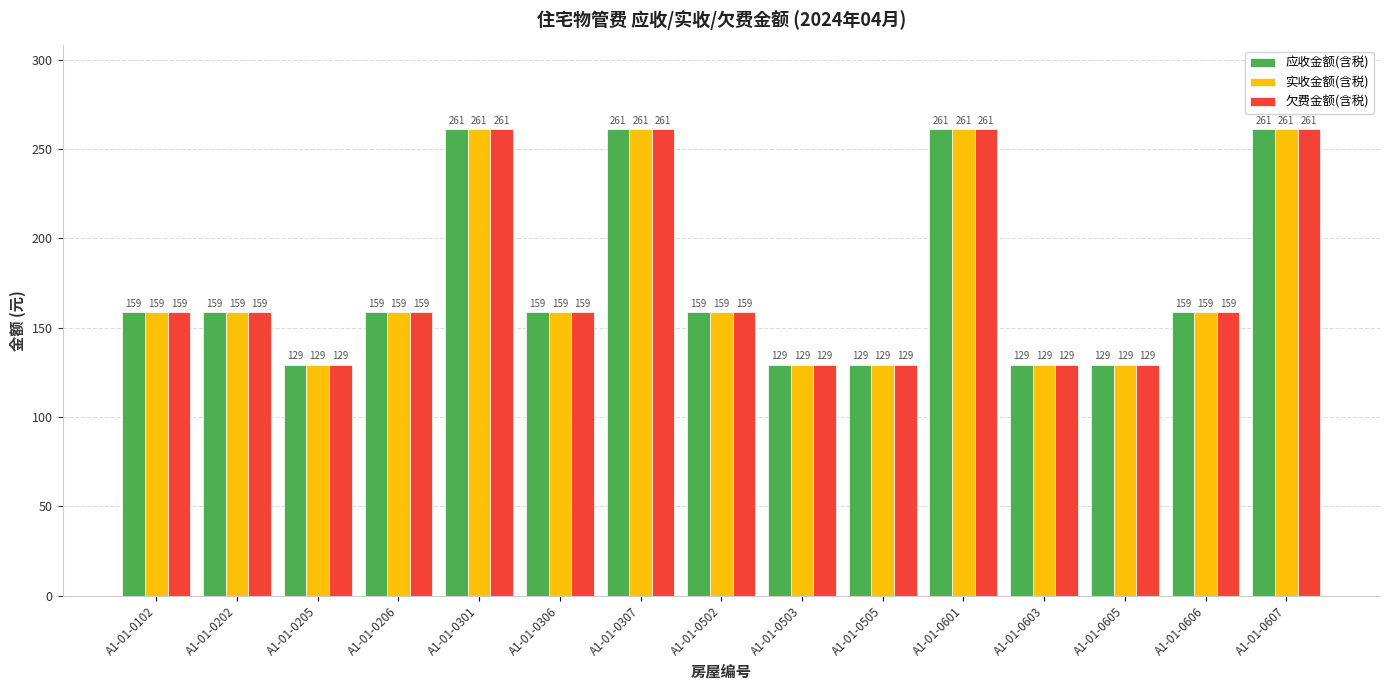

The value of 应收金额(含税) at A1-01-0307 is 260.9. True or false?

True